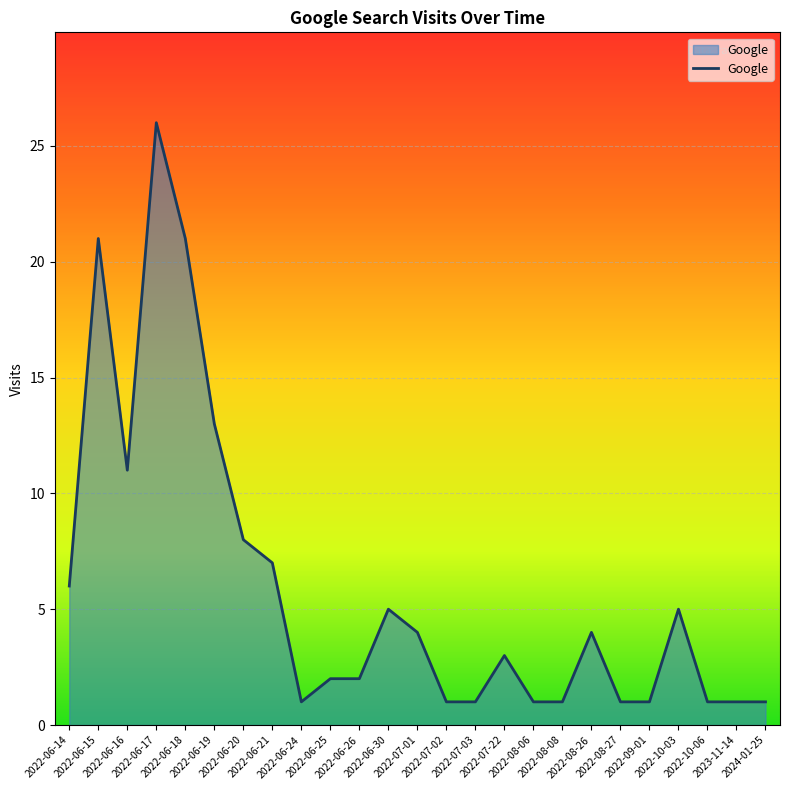

What is the sum of all values?

148